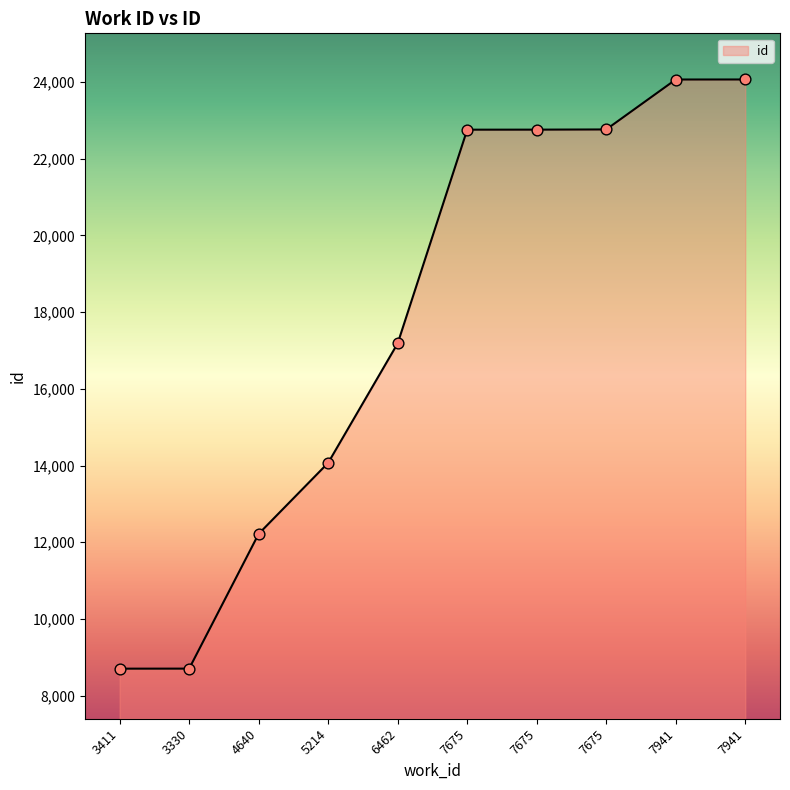

How many lines are shown in the chart?

1